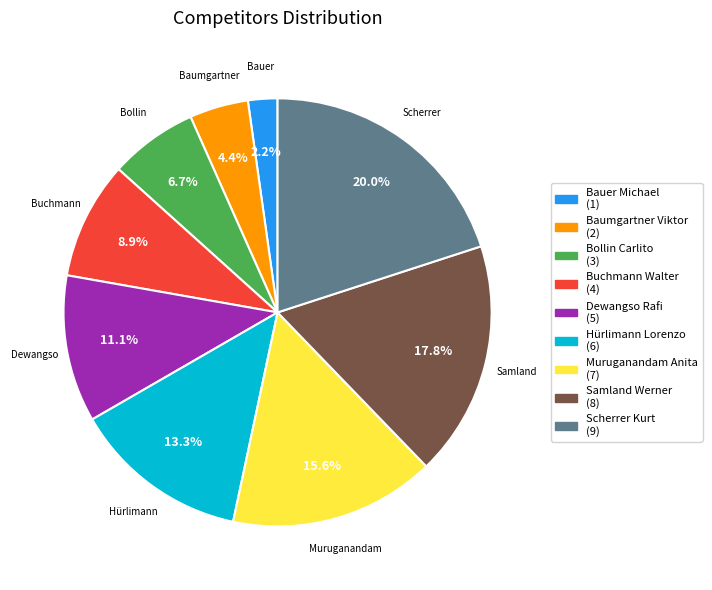

Count the number of slices in the pie.

9